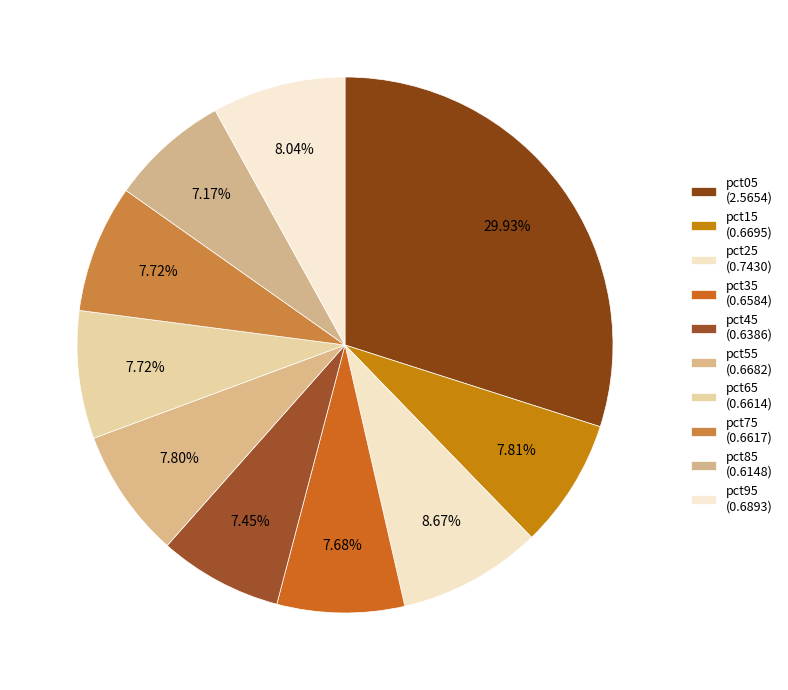

Which slice is the smallest?

pct85